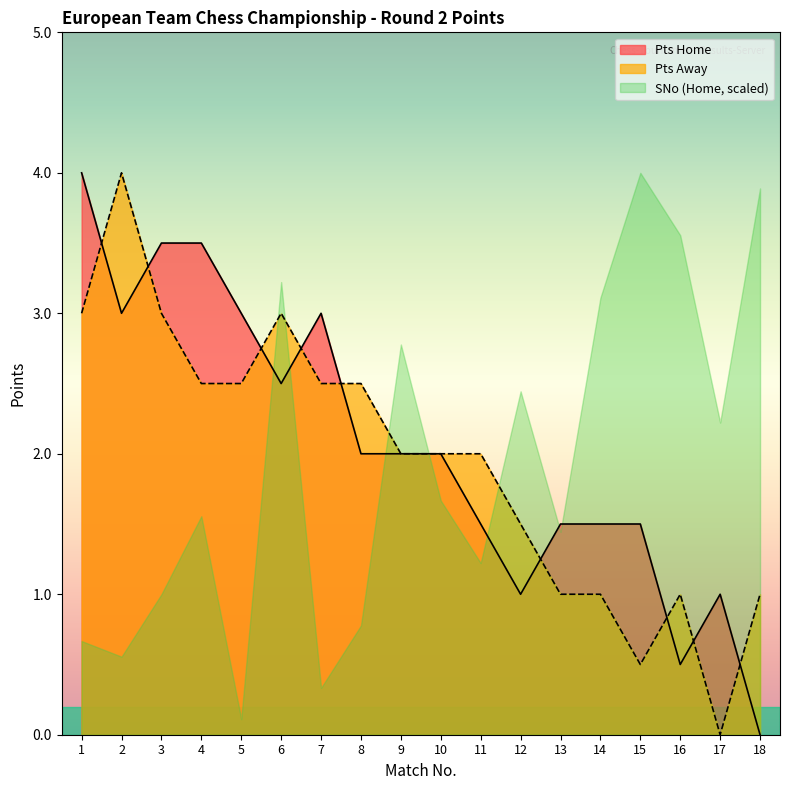

Does the chart have visible grid lines?

No